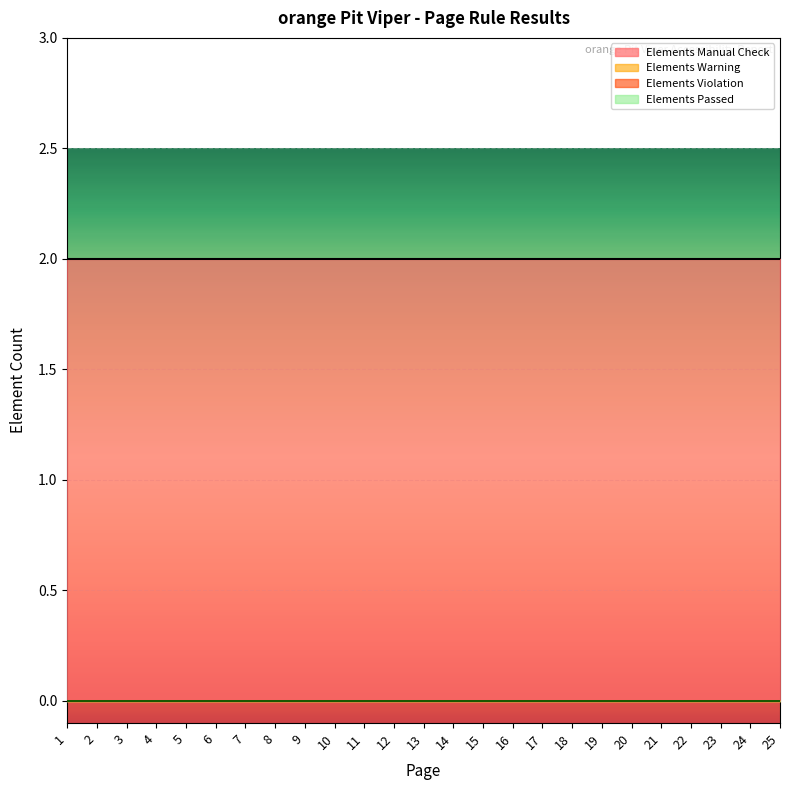

At which category is the sum across all series the highest?

1